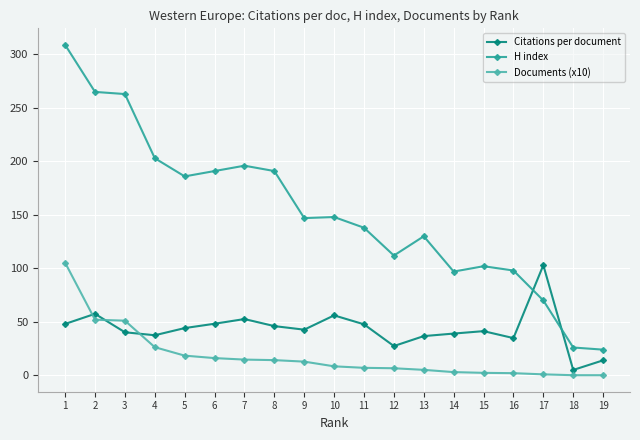

What is the smallest value displayed?

0.1